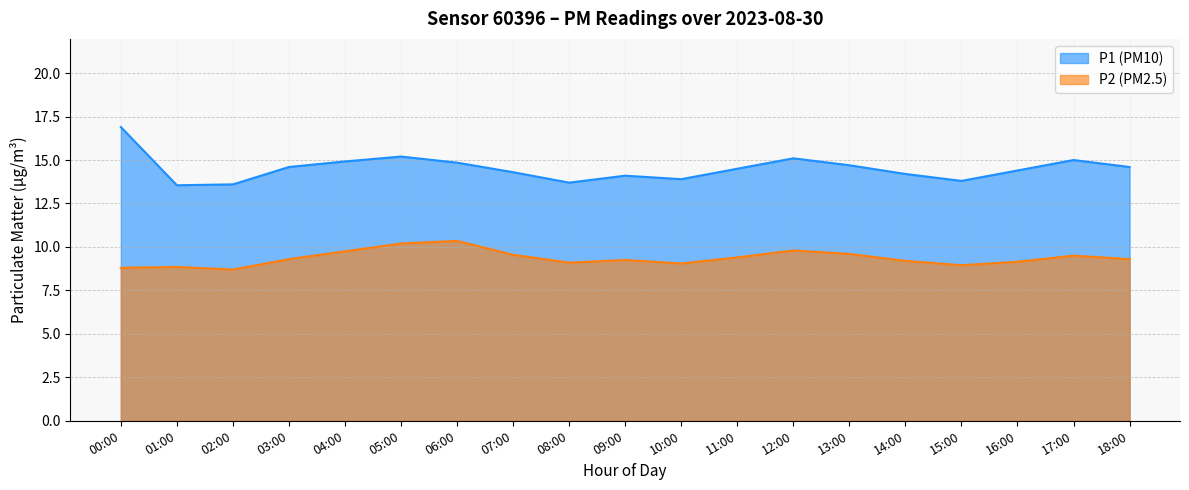

What is the difference between the highest and lowest values at 12:00?

5.3